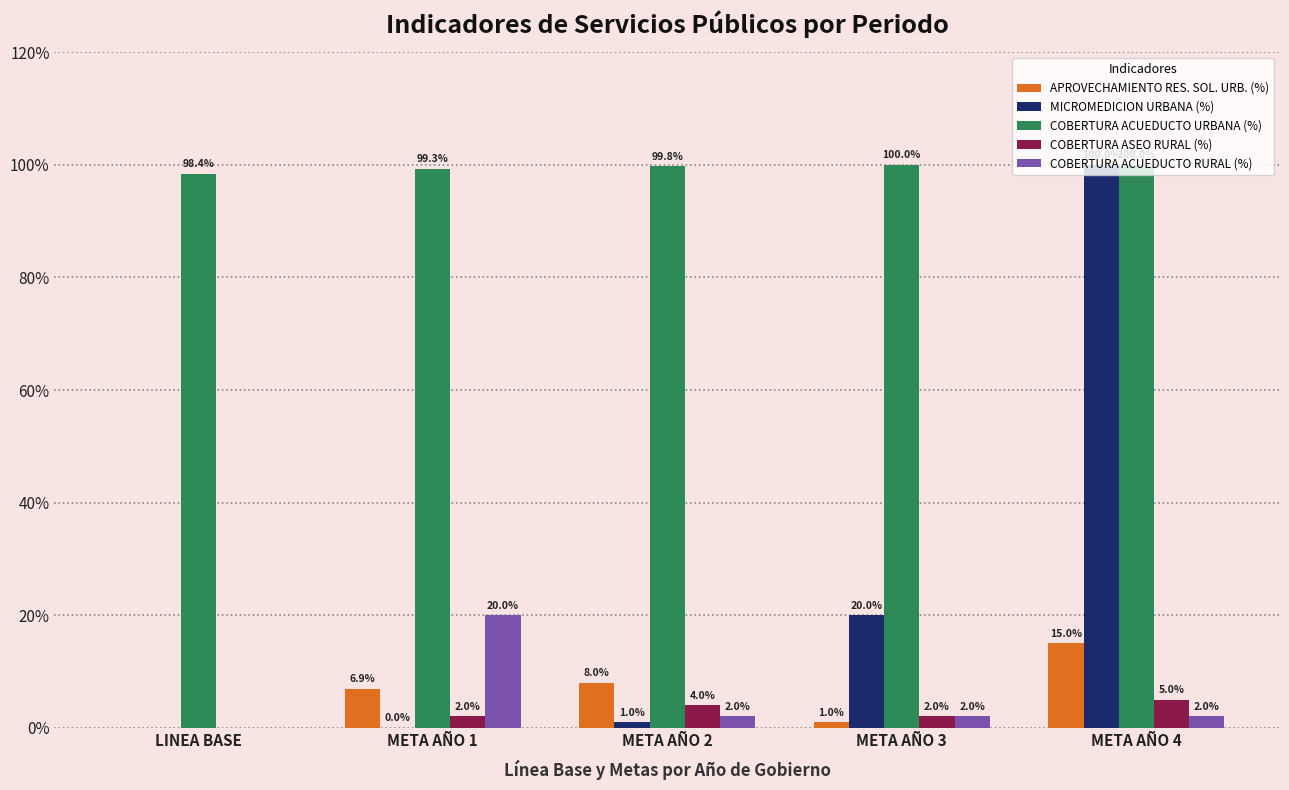

What is the sum of the COBERTURA ACUEDUCTO RURAL (%) values at LINEA BASE and META AÑO 2?

2.0